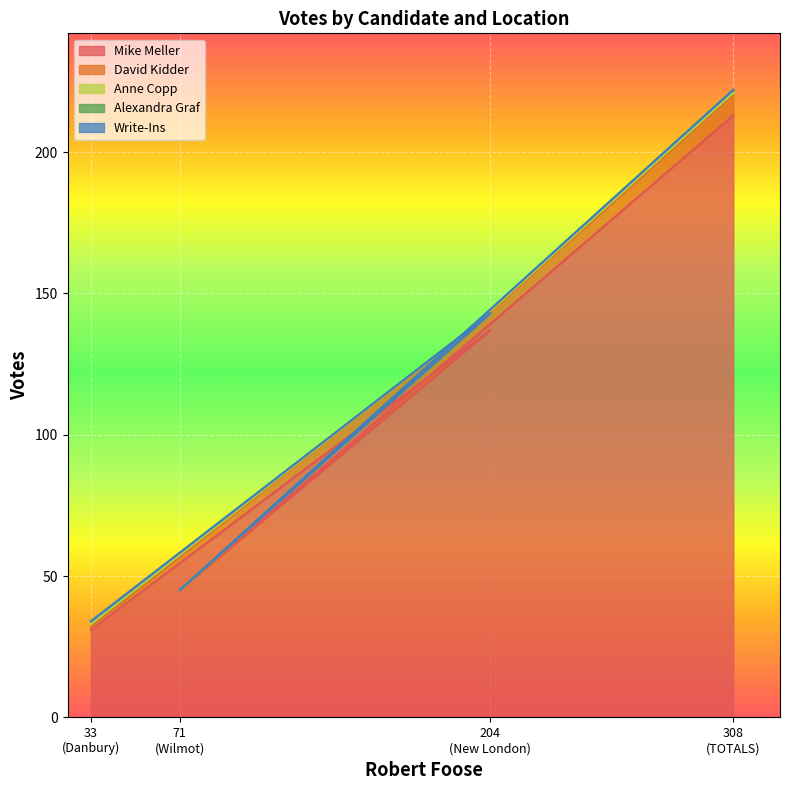

What is the total value across all series at New London?

143